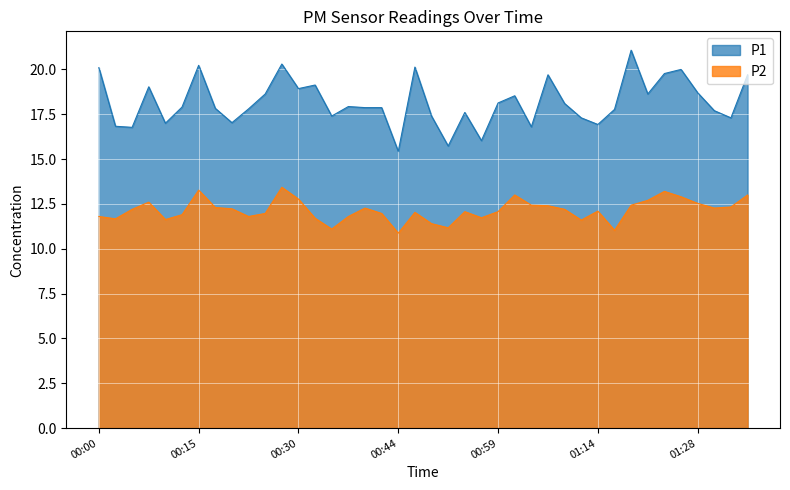

Read the P1 value at 2023-03-01T01:21:32.

18.6